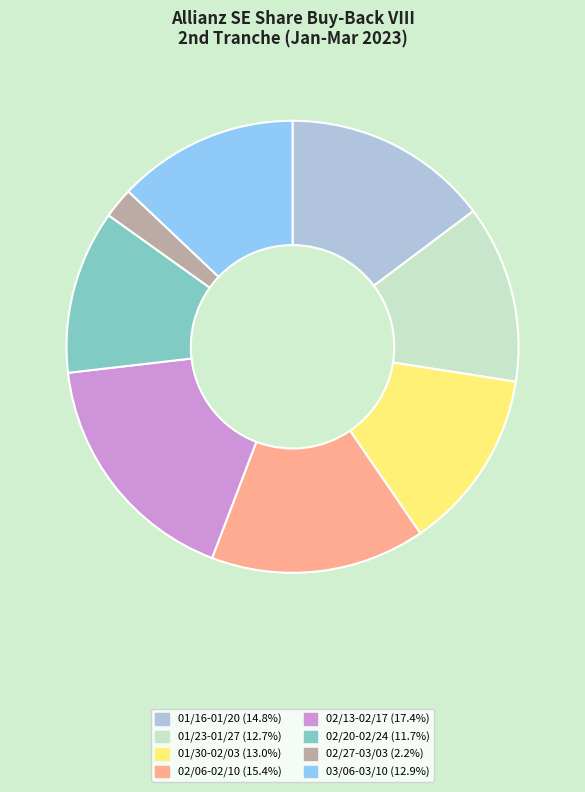

Which has a higher value, 01/30-02/03 or 02/27-03/03?

01/30-02/03